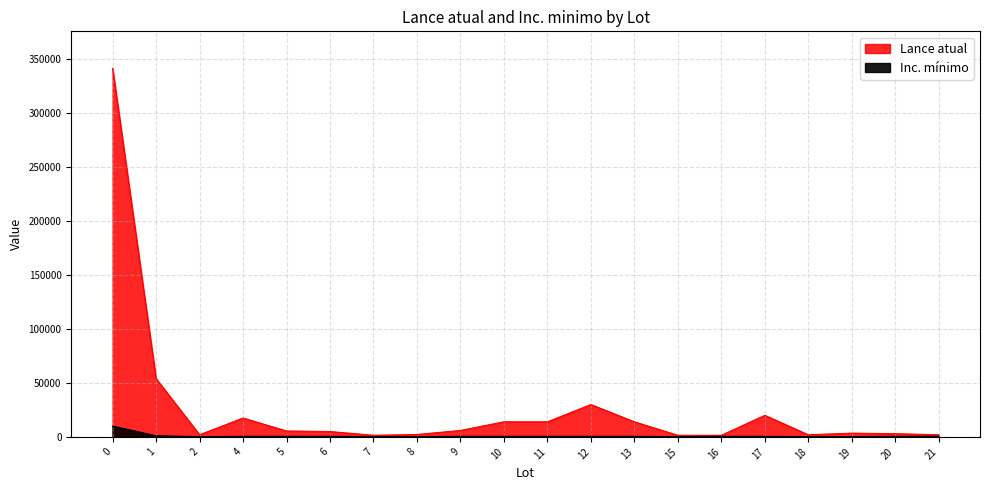

How many lines are shown in the chart?

2